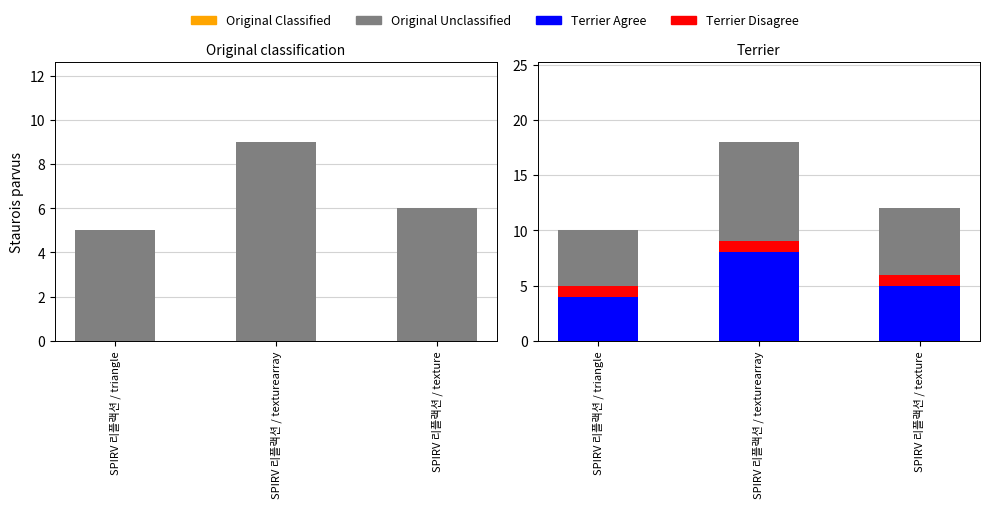

What is the maximum value for Terrier Disagree?

1